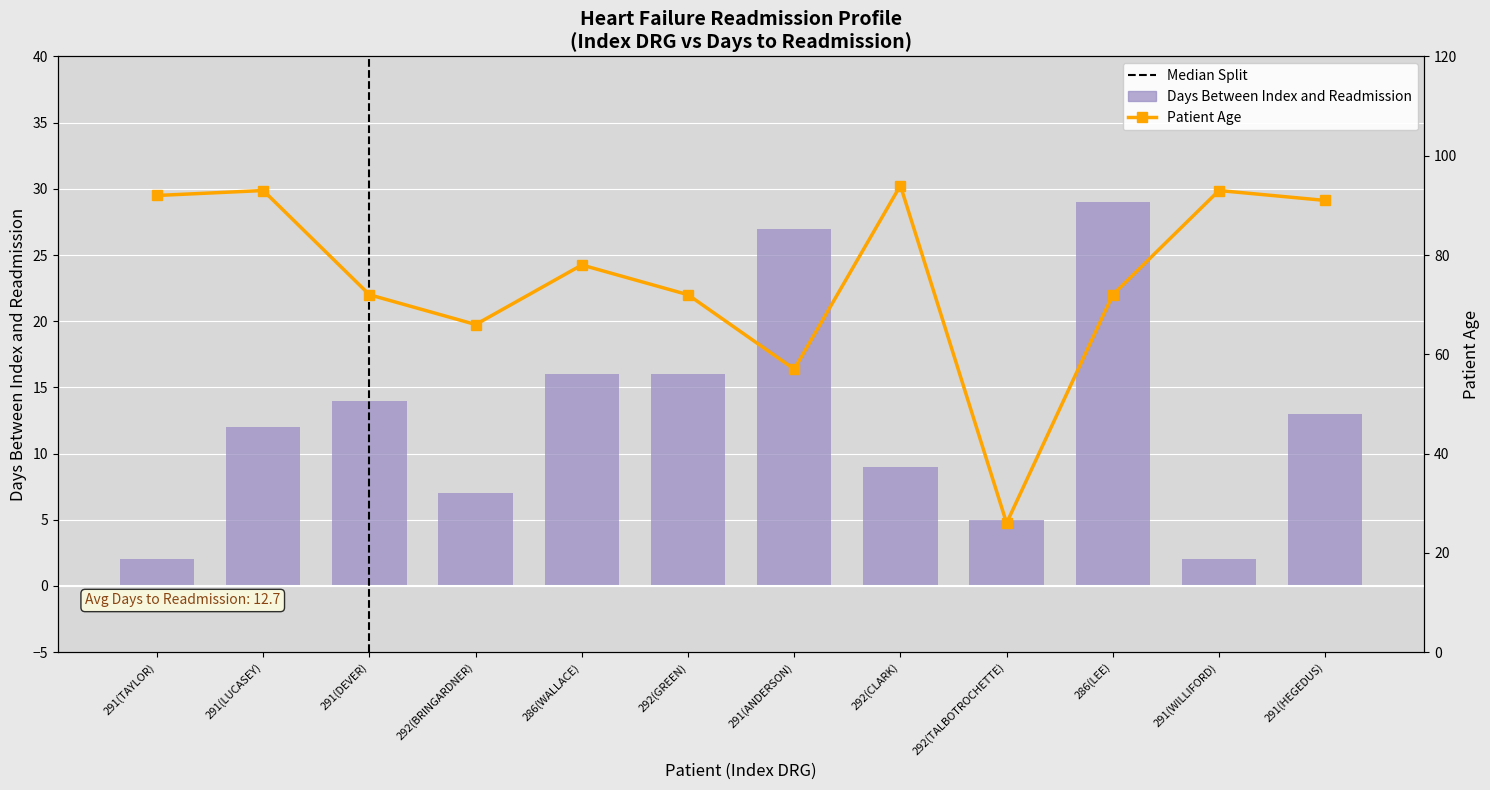

What is the label of the 3rd bar from the right?

286(LEE)